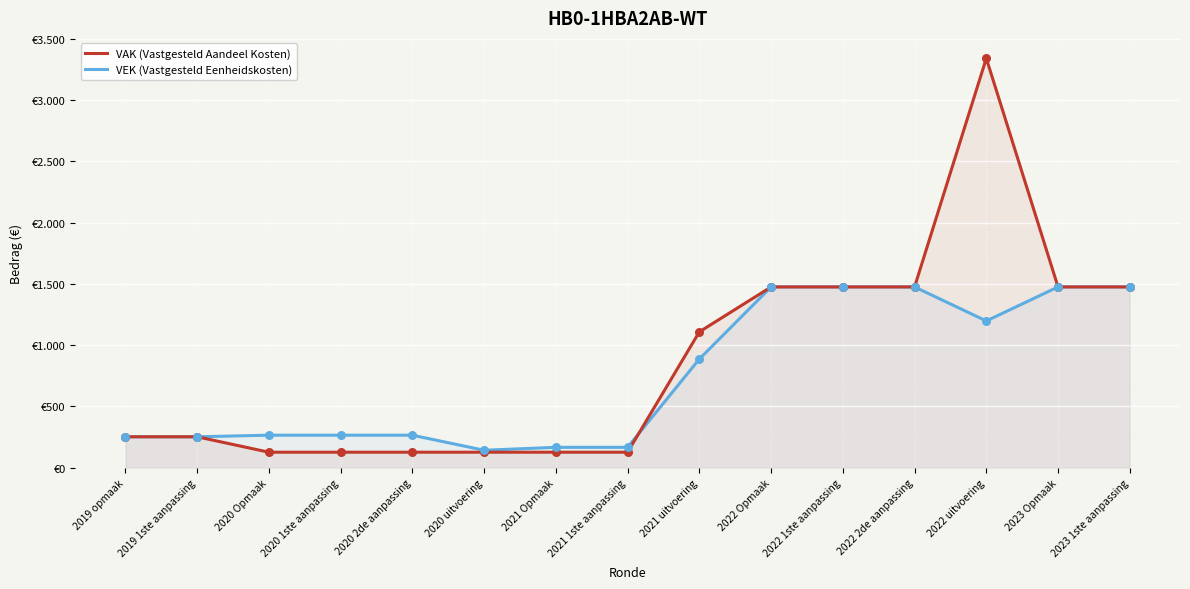

Is the value of VAK (Vastgesteld Aandeel Kosten) at 2022 Opmaak greater than the value of VEK (Vastgesteld Eenheidskosten) at 2023 1ste aanpassing?

No